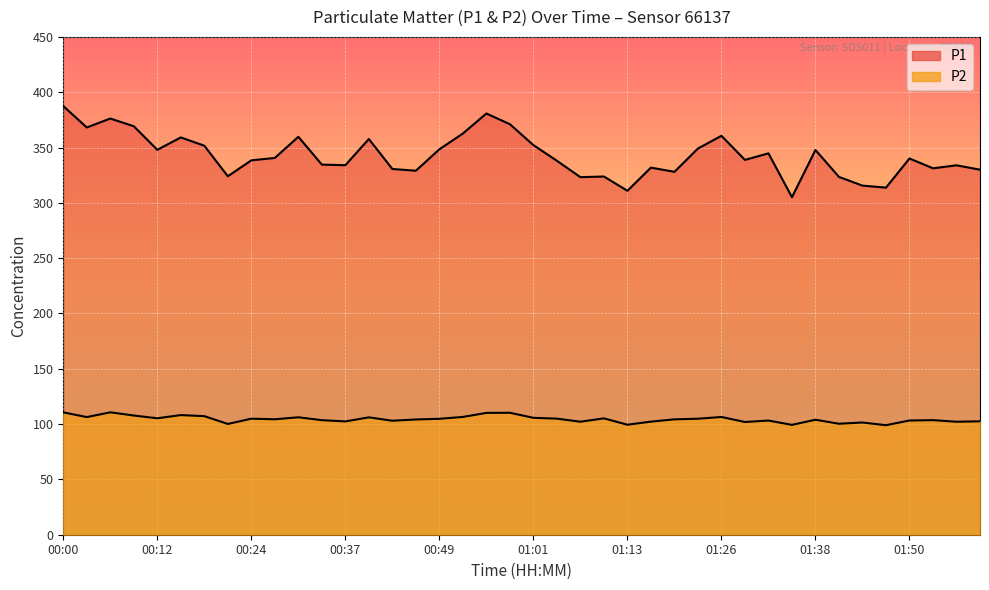

Rank the categories by P2 value from highest to lowest.

00:06, 00:00, 00:58, 00:55, 00:15, 00:09, 00:18, 00:52, 01:26, 00:03, 00:31, 00:40, 01:01, 00:12, 01:10, 01:04, 00:24, 01:23, 00:49, 00:27, 01:19, 00:46, 01:38, 01:54, 00:34, 01:50, 01:32, 00:43, 02:00, 00:37, 01:16, 01:07, 01:57, 01:29, 01:44, 01:41, 00:21, 01:13, 01:35, 01:47